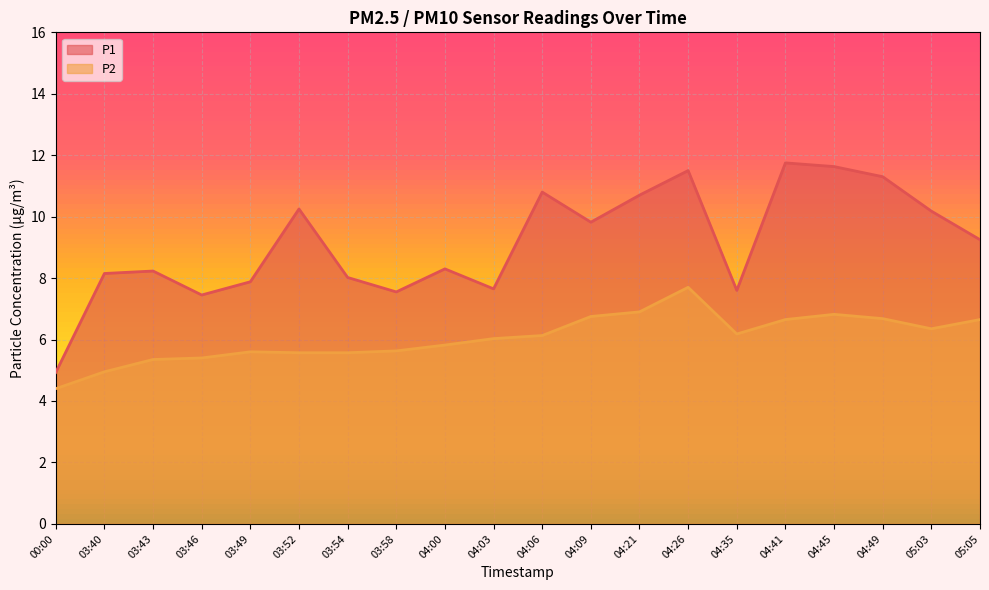

What are all the series names shown in the legend?

P1, P2